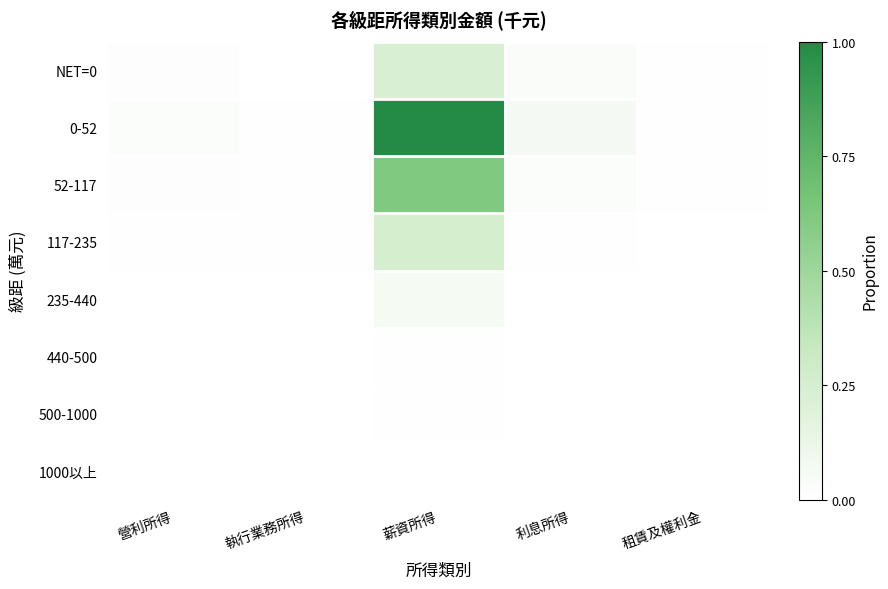

What is the maximum value shown in the chart?

1.0